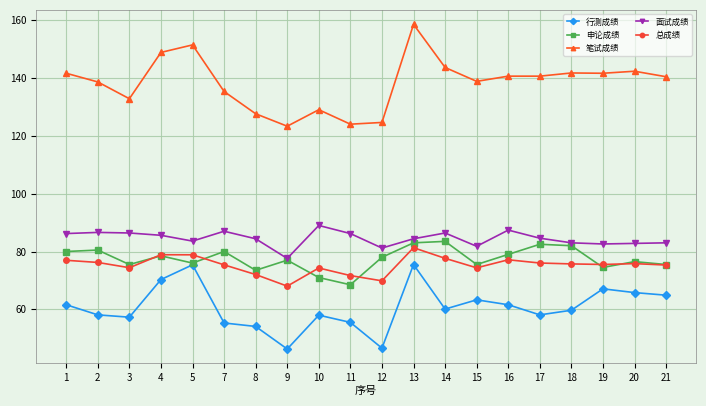

What is the minimum value for 总成绩?

68.0